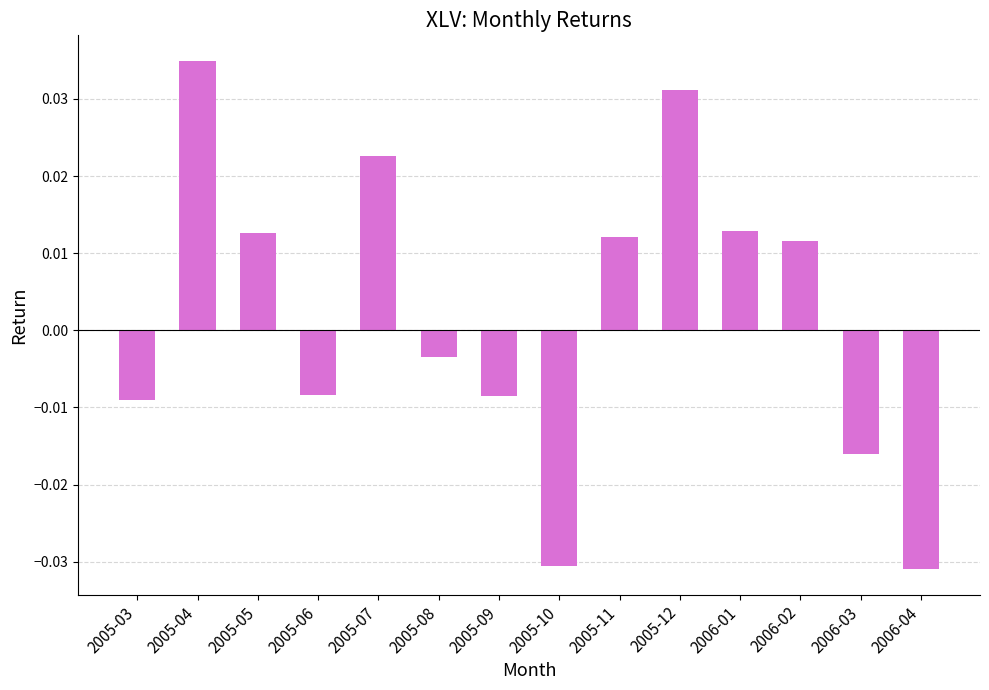

Where does the data first go above 0?

2005-04